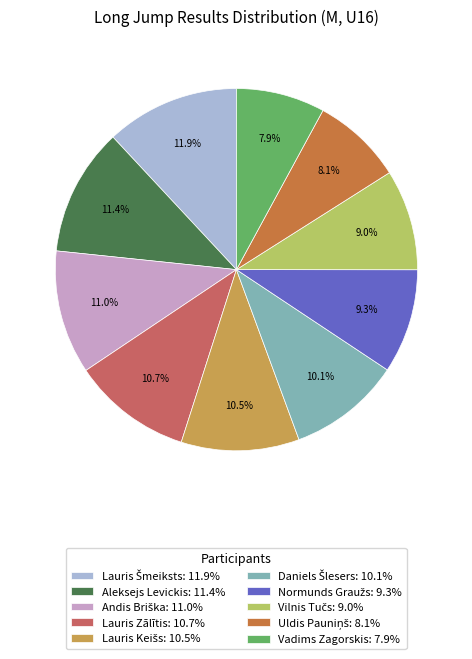

How much of the chart is everything except Lauris Zālītis: 10.7%?

89.3%